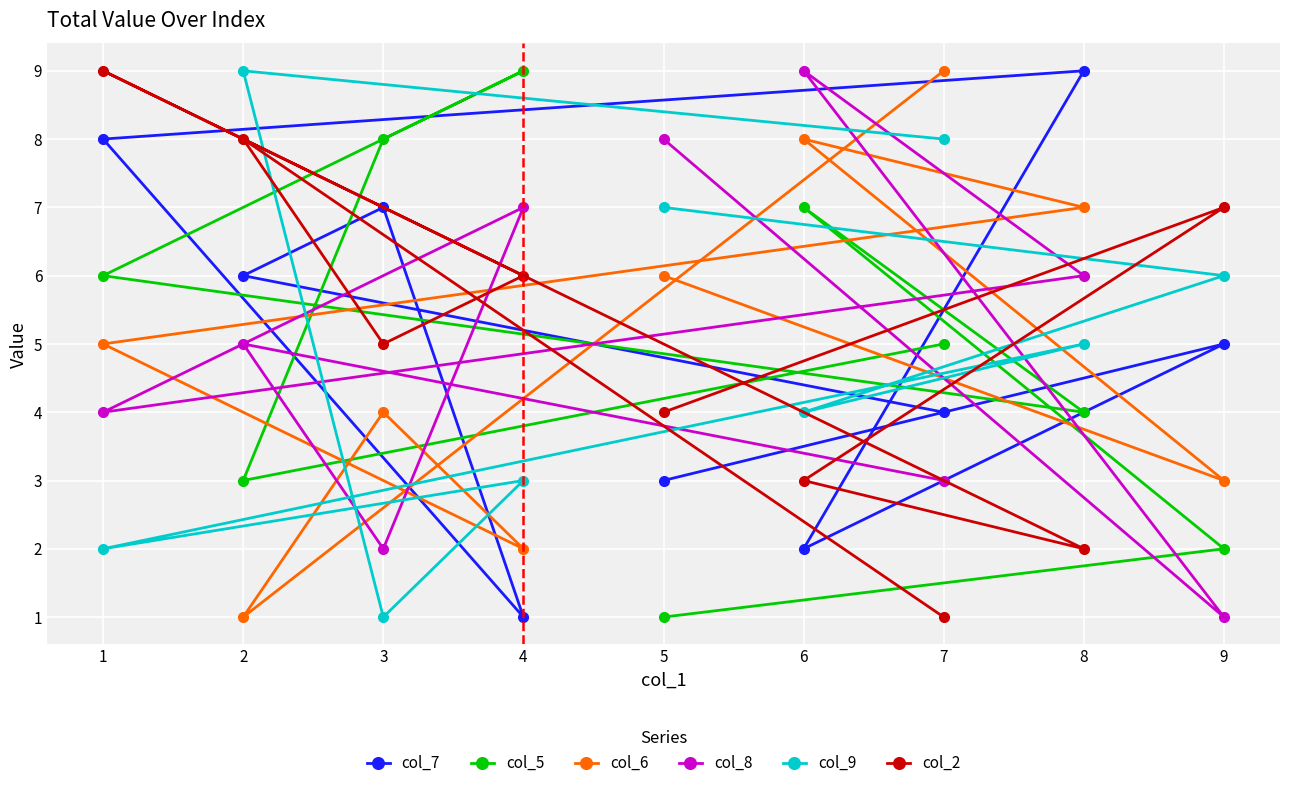

Rank the series by their maximum value, from lowest to highest.

col_7, col_5, col_6, col_8, col_9, col_2